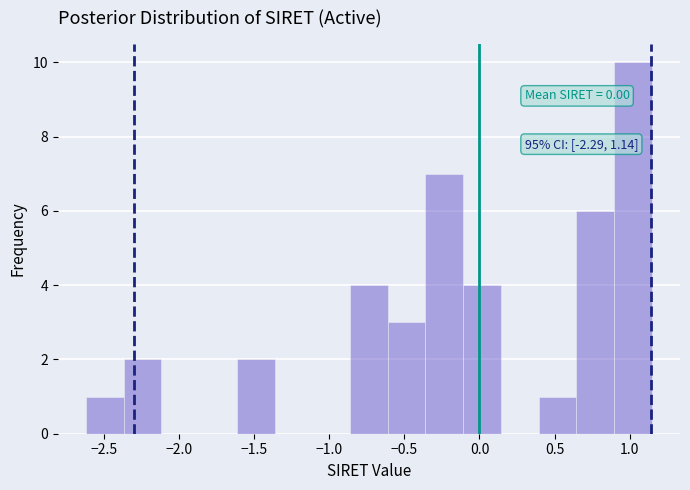

Over which range of the x-axis is the bar tallest?

0.90 to 1.15